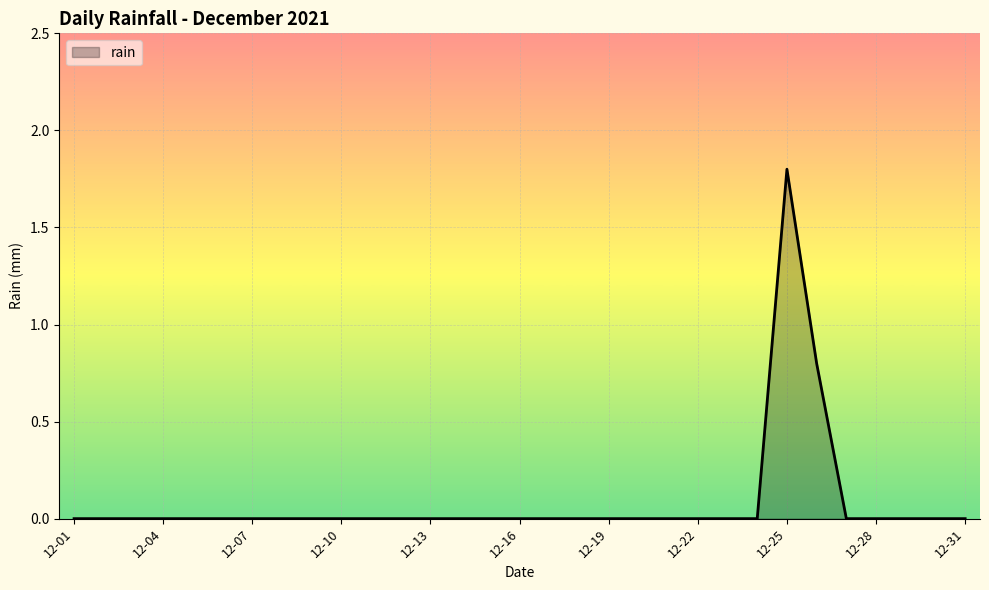

What is the difference between the maximum and minimum values?

1.8